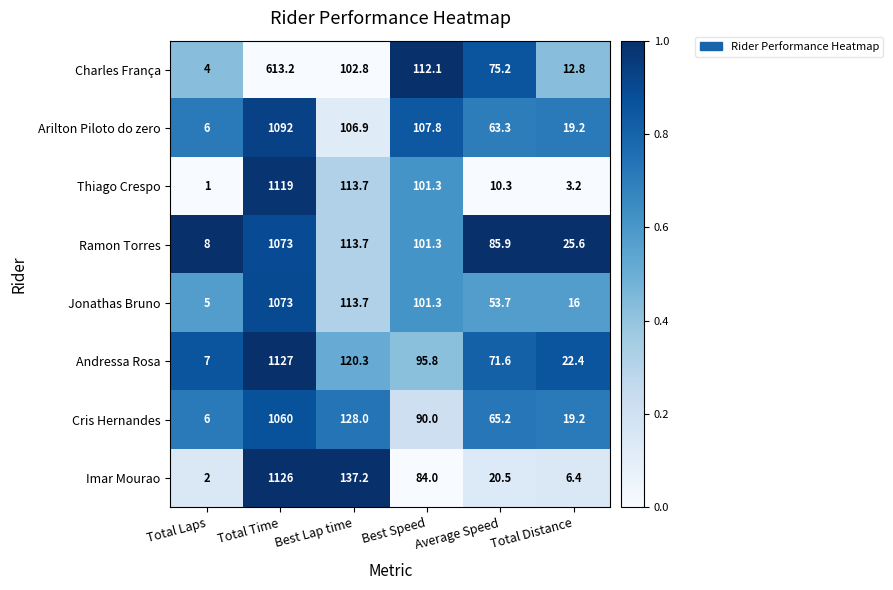

How many series are shown in this chart?

8